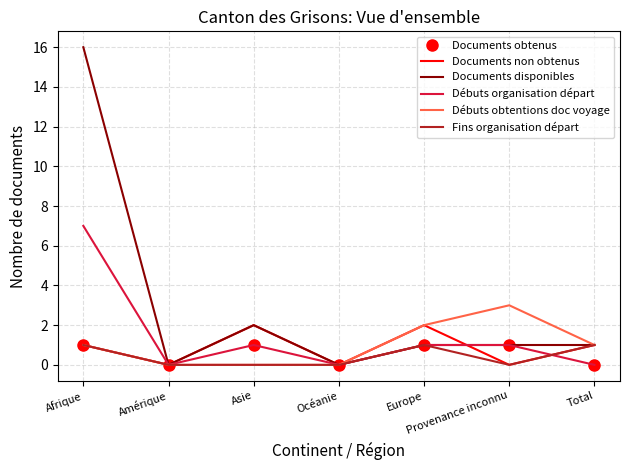

Reading left to right, extract all data points from this chart.

Documents obtenus: Afrique=1	Amérique=0	Asie=1	Océanie=0	Europe=1	Provenance inconnu=1	Total=0
Documents non obtenus: Afrique=1	Amérique=0	Asie=2	Océanie=0	Europe=2	Provenance inconnu=0	Total=1
Documents disponibles: Afrique=16	Amérique=0	Asie=2	Océanie=0	Europe=1	Provenance inconnu=1	Total=1
Débuts organisation départ: Afrique=7	Amérique=0	Asie=1	Océanie=0	Europe=1	Provenance inconnu=1	Total=0
Débuts obtentions doc voyage: Afrique=1	Amérique=0	Asie=0	Océanie=0	Europe=2	Provenance inconnu=3	Total=1
Fins organisation départ: Afrique=1	Amérique=0	Asie=0	Océanie=0	Europe=1	Provenance inconnu=0	Total=1